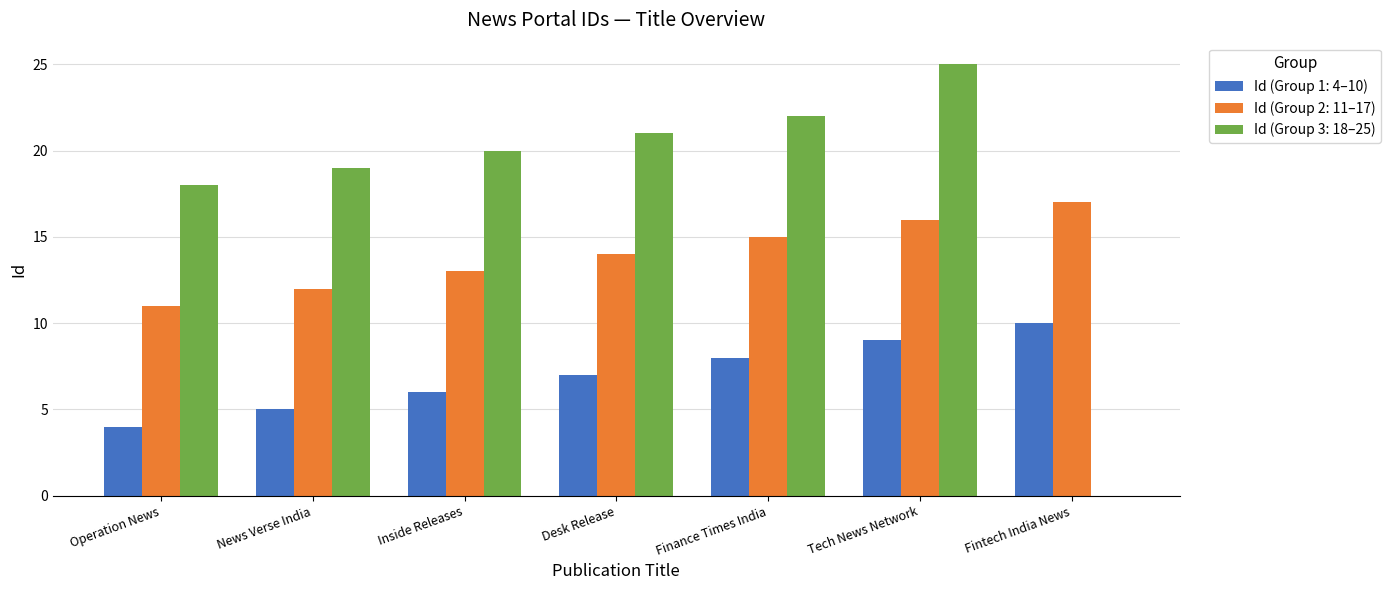

Between Finance Times India and Tech News Network, which series saw the biggest shift?

Id (Group 3: 18–25)